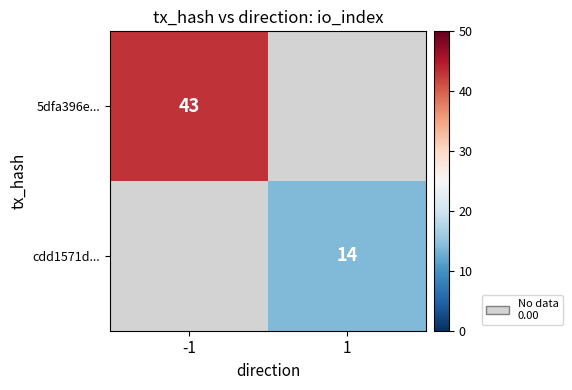

How many distinct data groups are displayed?

2